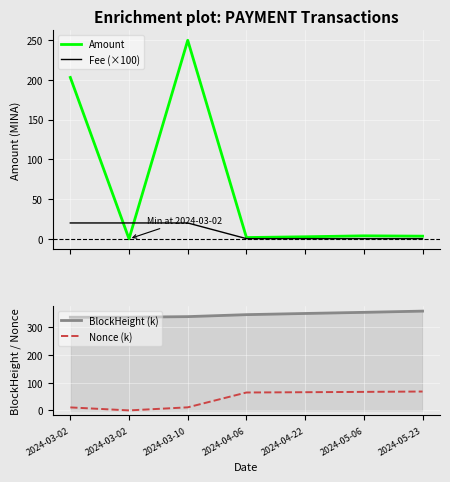

Which category has the lowest value in the Fee (×100) series?

2024-04-06